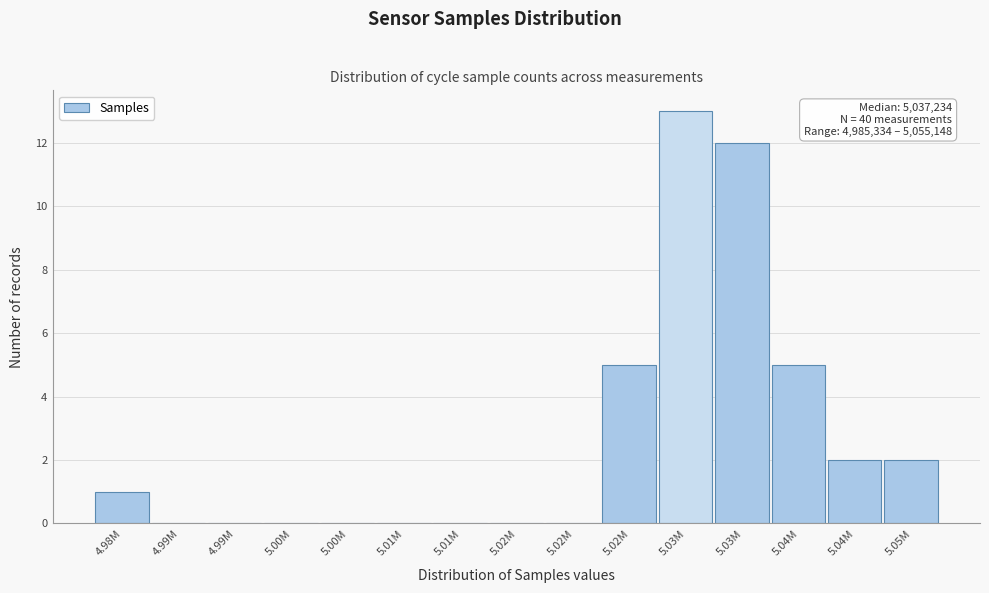

Are the bars horizontal?

No